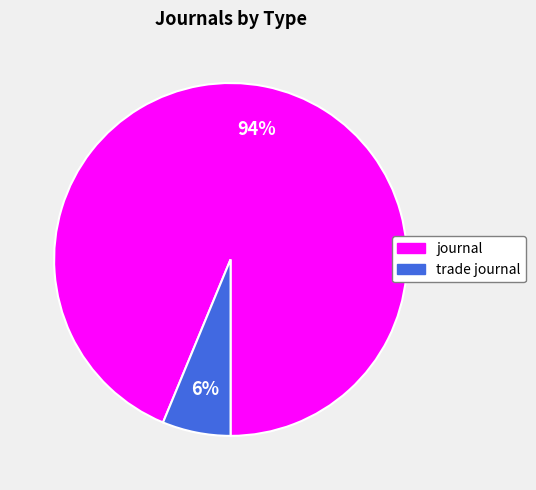

What percentage is the journal slice, to the nearest percent?

94%